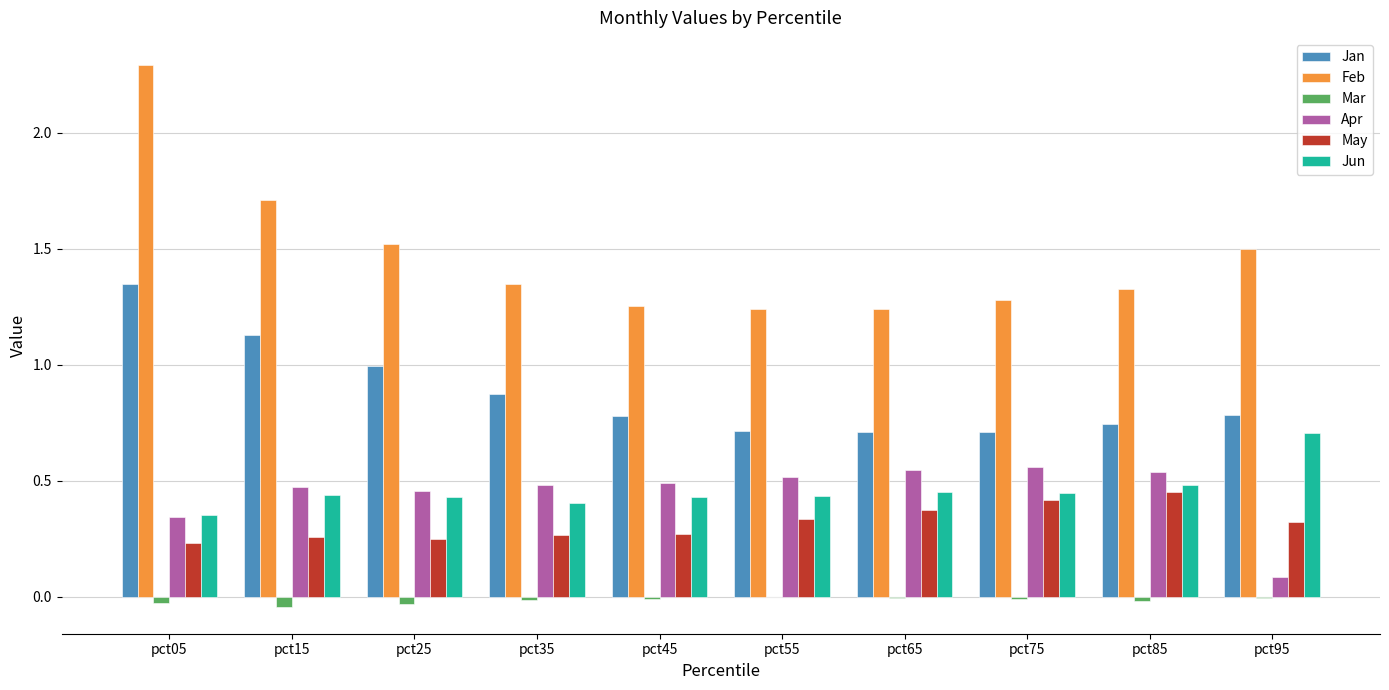

At which category is the sum across all series the highest?

pct05